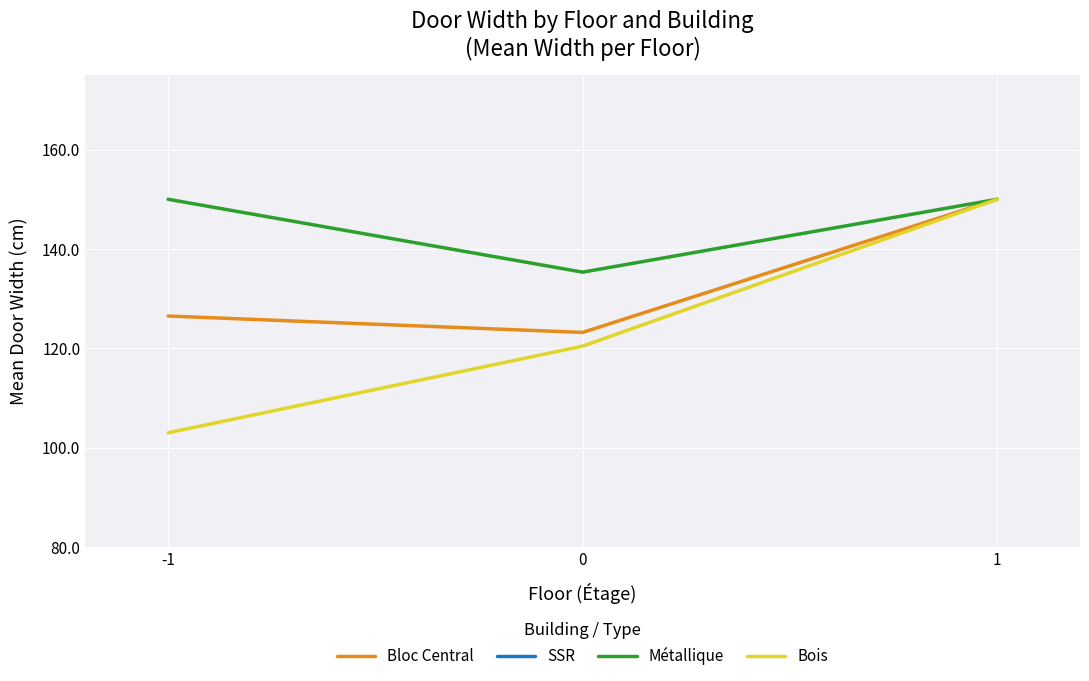

How many values in the Bois series are below 120?

1